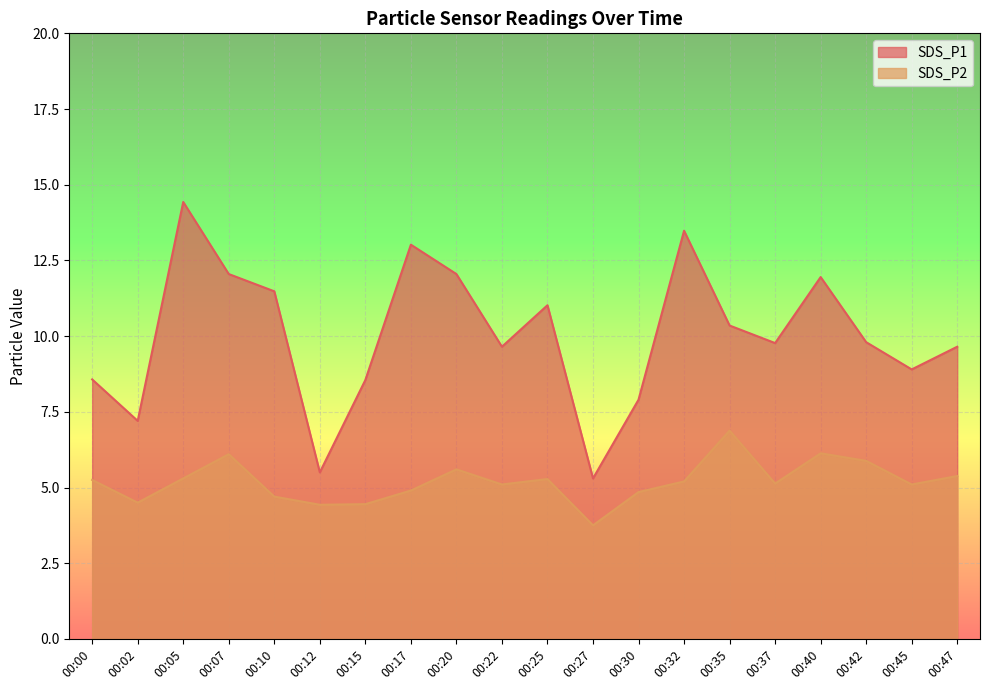

What is the value of the SDS_P2 point at the 13th from the left?

4.8